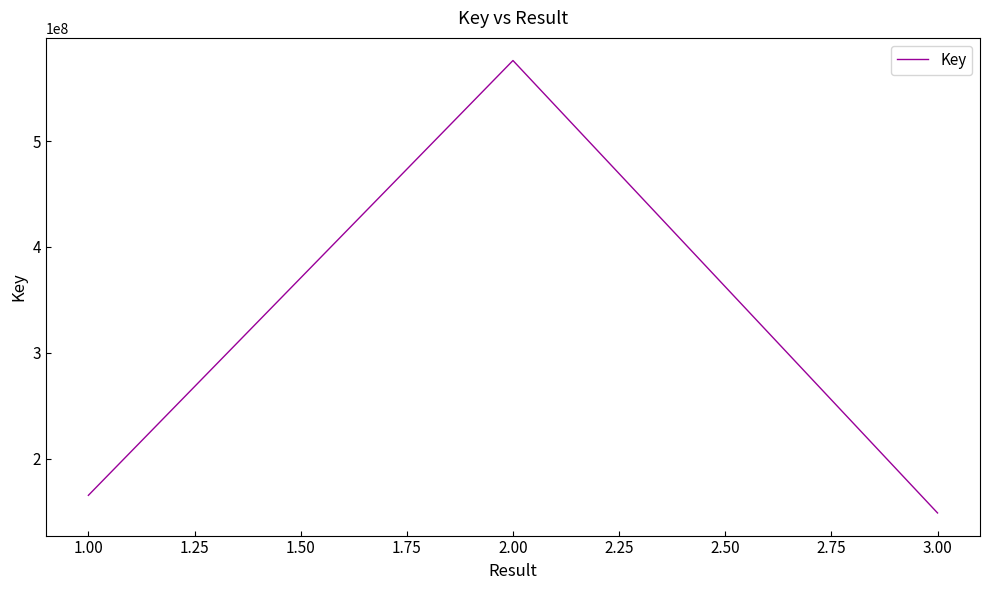

The value at 2.00 is 315716282. True or false?

False